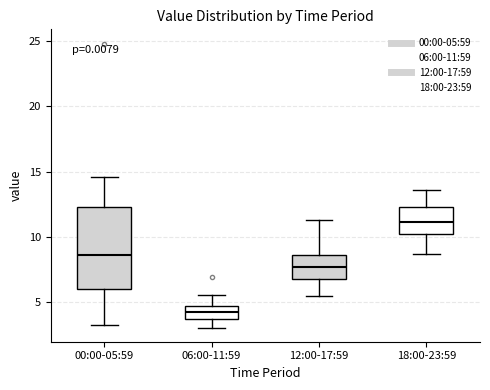

Reading left to right, transcribe this box plot: for each box, give where its median line is, the range the box spans, and where its two whiskers end, as read against the y-axis. The values are not printed on the chart, so give them approximately, as read against the axis.

00:00-05:59: median 8.5, box 6.0 to 12.5, whiskers 3.5 to 14.5
06:00-11:59: median 4.5 (inside the box), box 4.0 to 4.5, whiskers 3.0 to 5.5
12:00-17:59: median 7.5, box 7.0 to 8.5, whiskers 5.5 to 11.5
18:00-23:59: median 11.0, box 10.5 to 12.5, whiskers 8.5 to 13.5